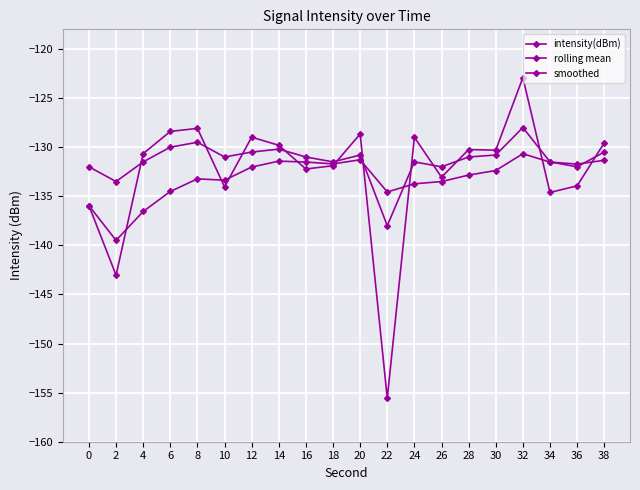

True or false: smoothed has a value of -138.0 at 22.

True